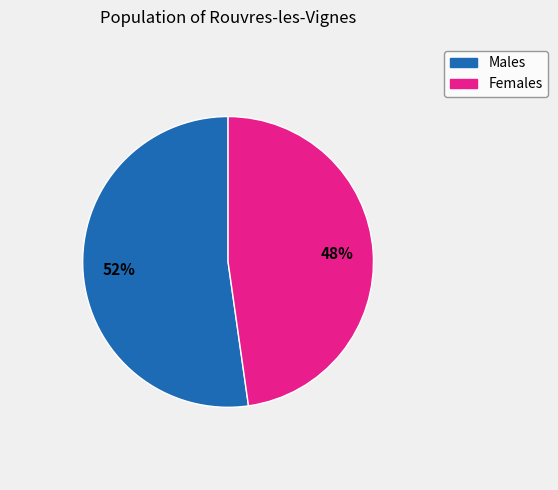

Is there any slice that represents more than half of the pie?

Yes